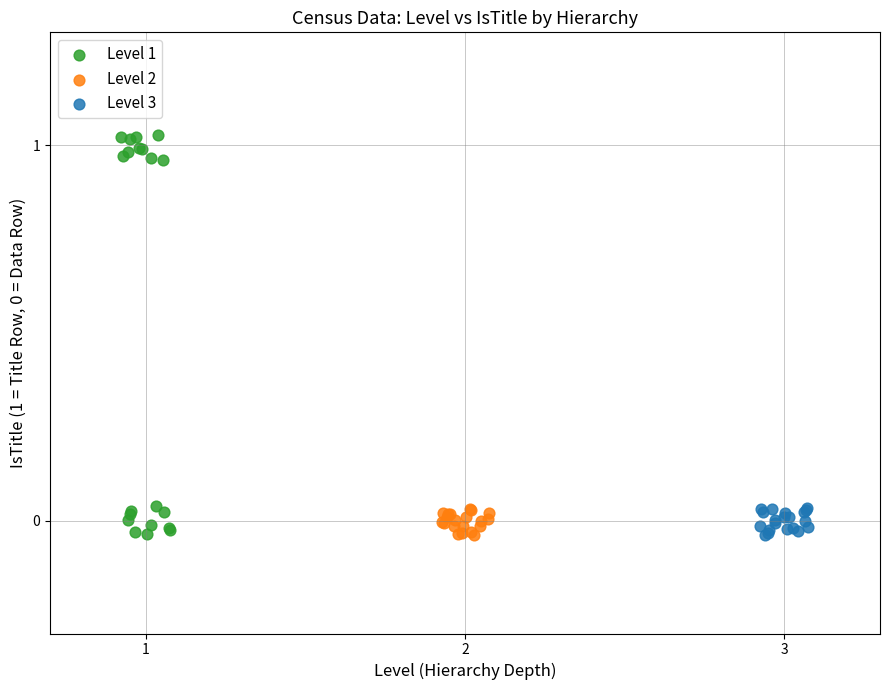

Which series has the widest spread of Y values?

Level 1